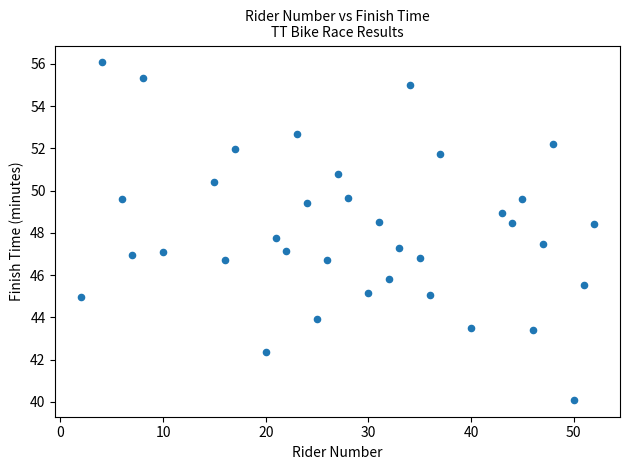

What is the range of X values (max minus min)?

50.0